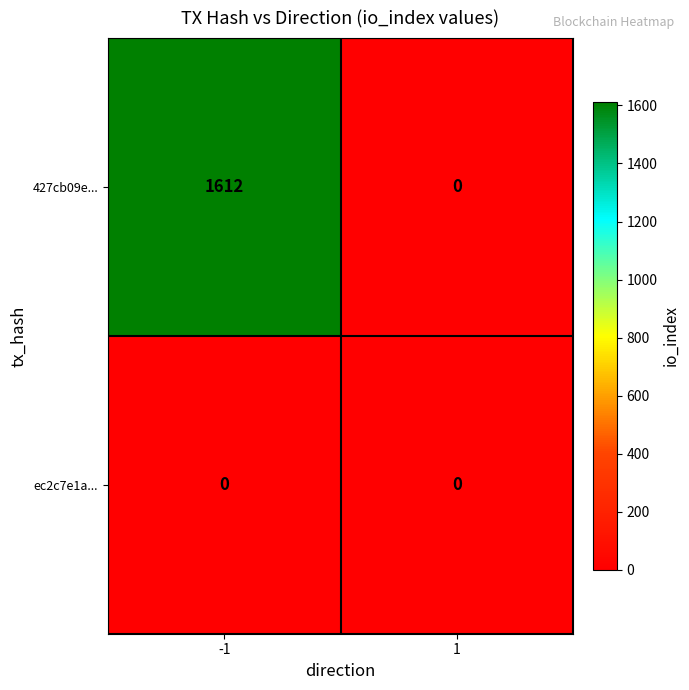

What is the difference between the highest and lowest values at -1?

1612